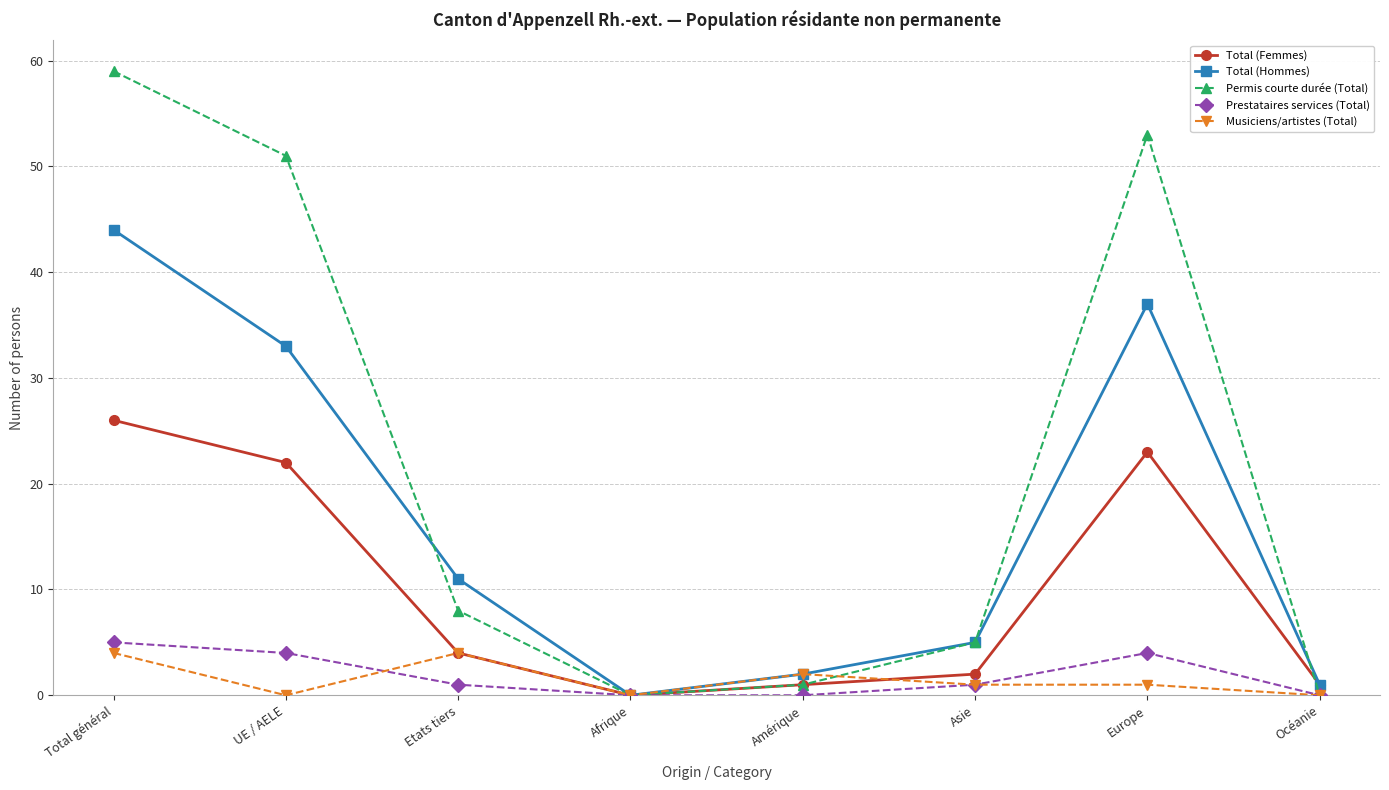

Where is the first local maximum for Permis courte durée (Total)?

Europe